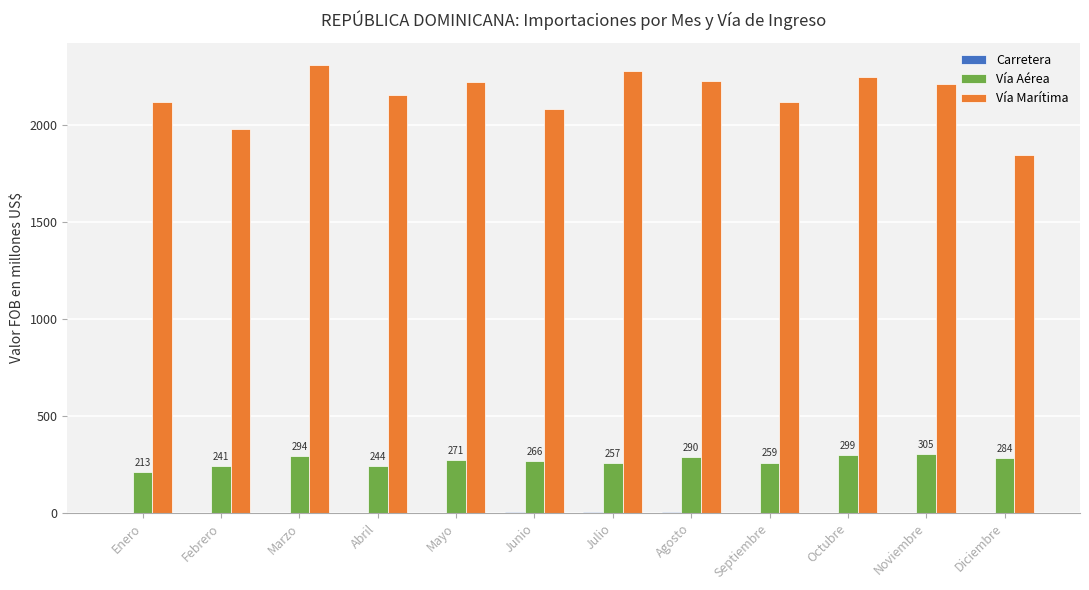

Count the number of data series in this chart.

3